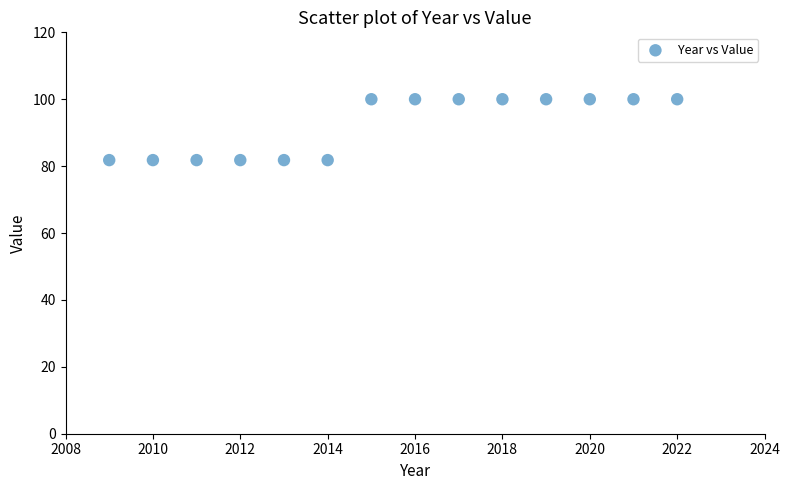

What is the range of X values (max minus min)?

13.0